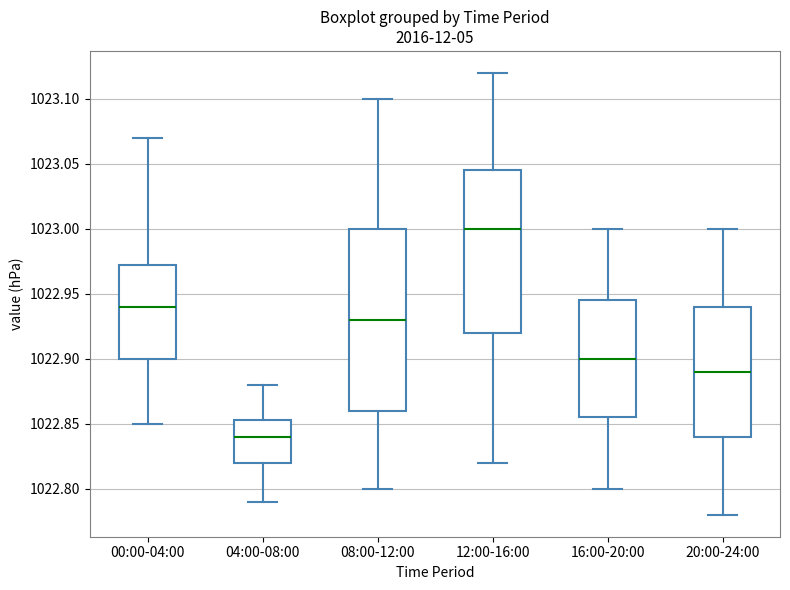

Where does the lower whisker of the box for 04:00-08:00 end on the y-axis? The values are not printed on the chart, so give them approximately, as read against the axis.

1022.790